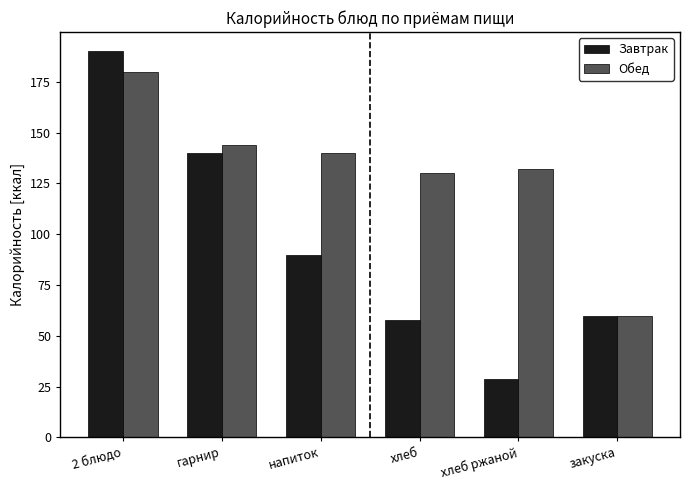

What is the label of the 5th bar from the right?

гарнир